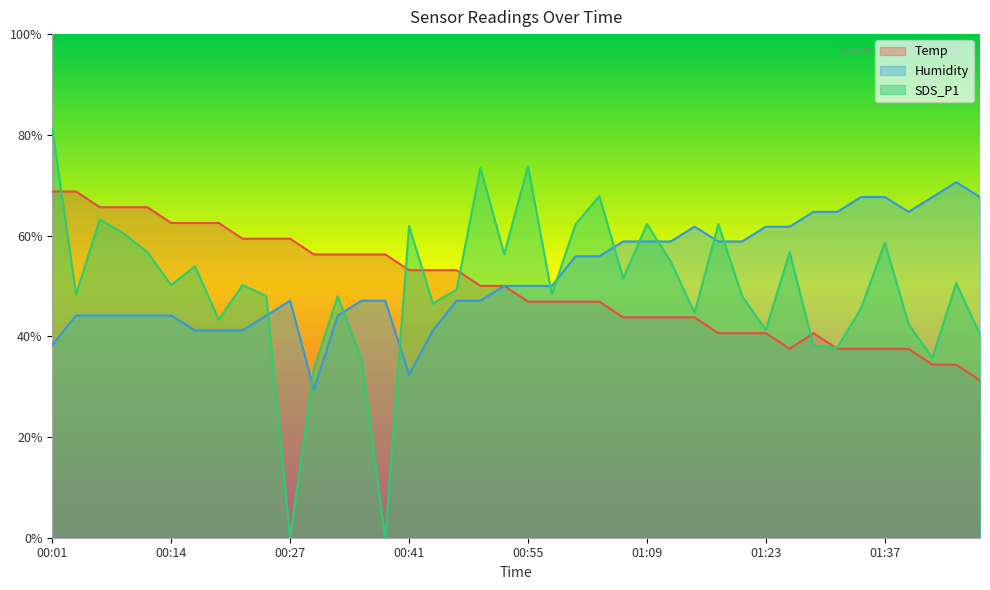

How many positive values does the SDS_P1 series have?

38